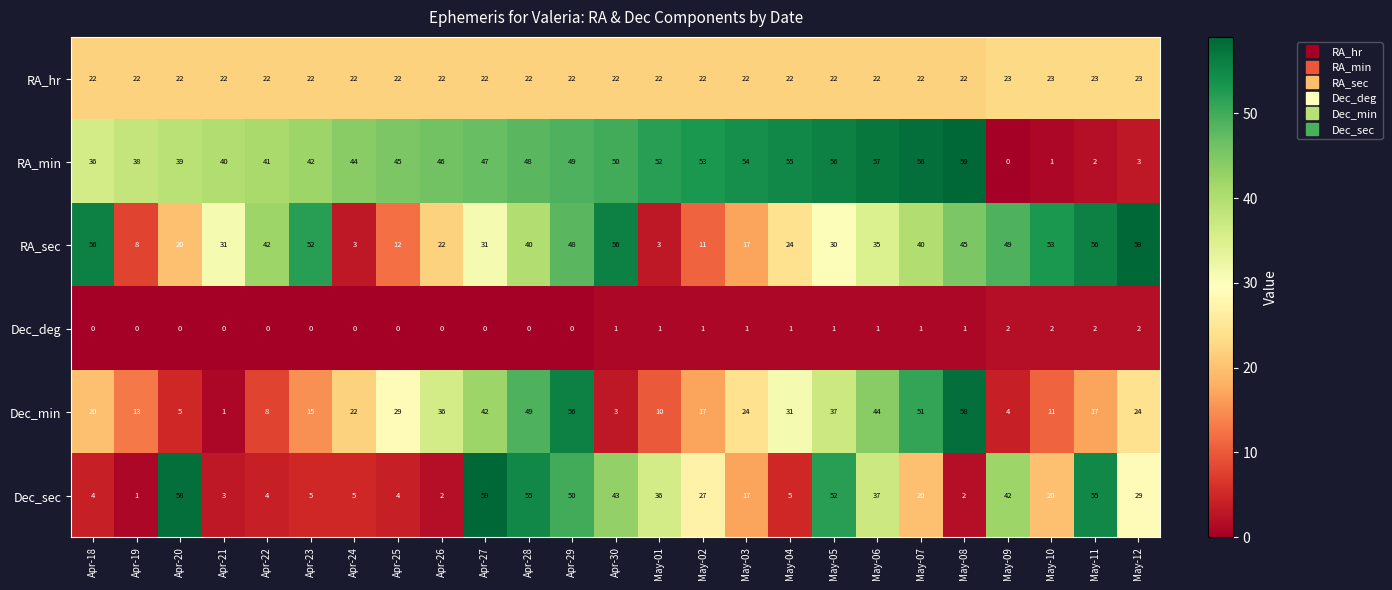

How many values in the Dec_min series are below 22?

12